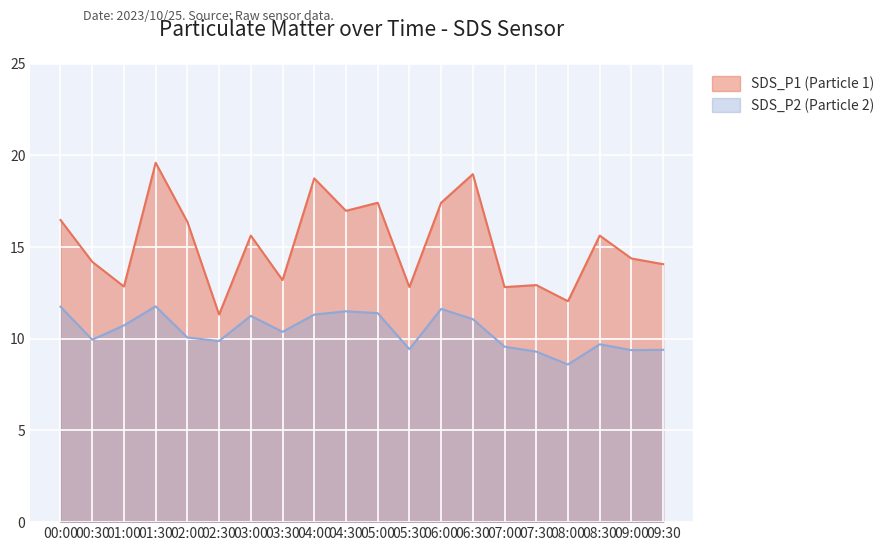

What is the spread (max minus min) of values at 09:30?

4.7